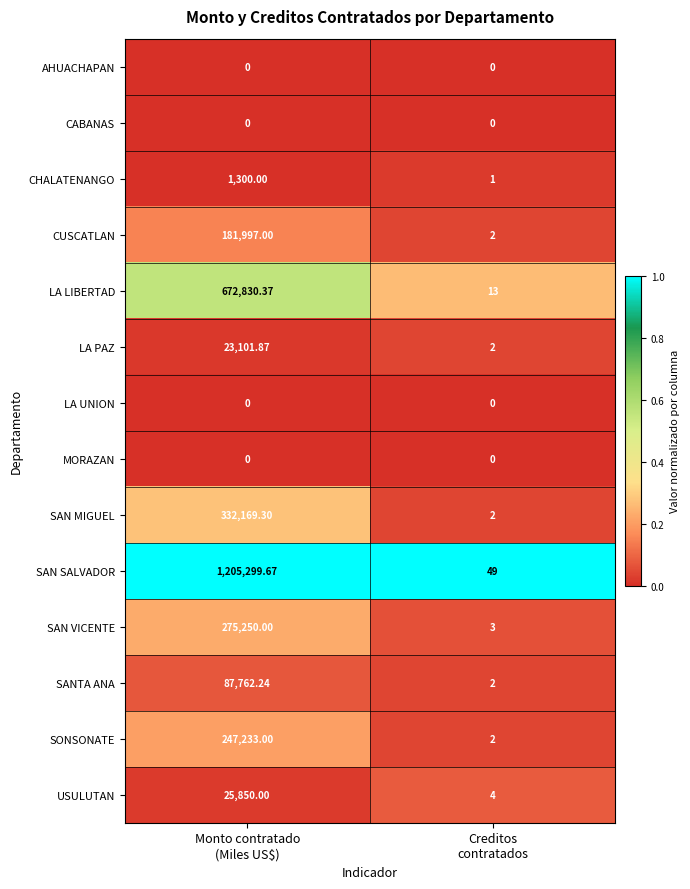

Which series has the largest range (max minus min)?

SAN SALVADOR